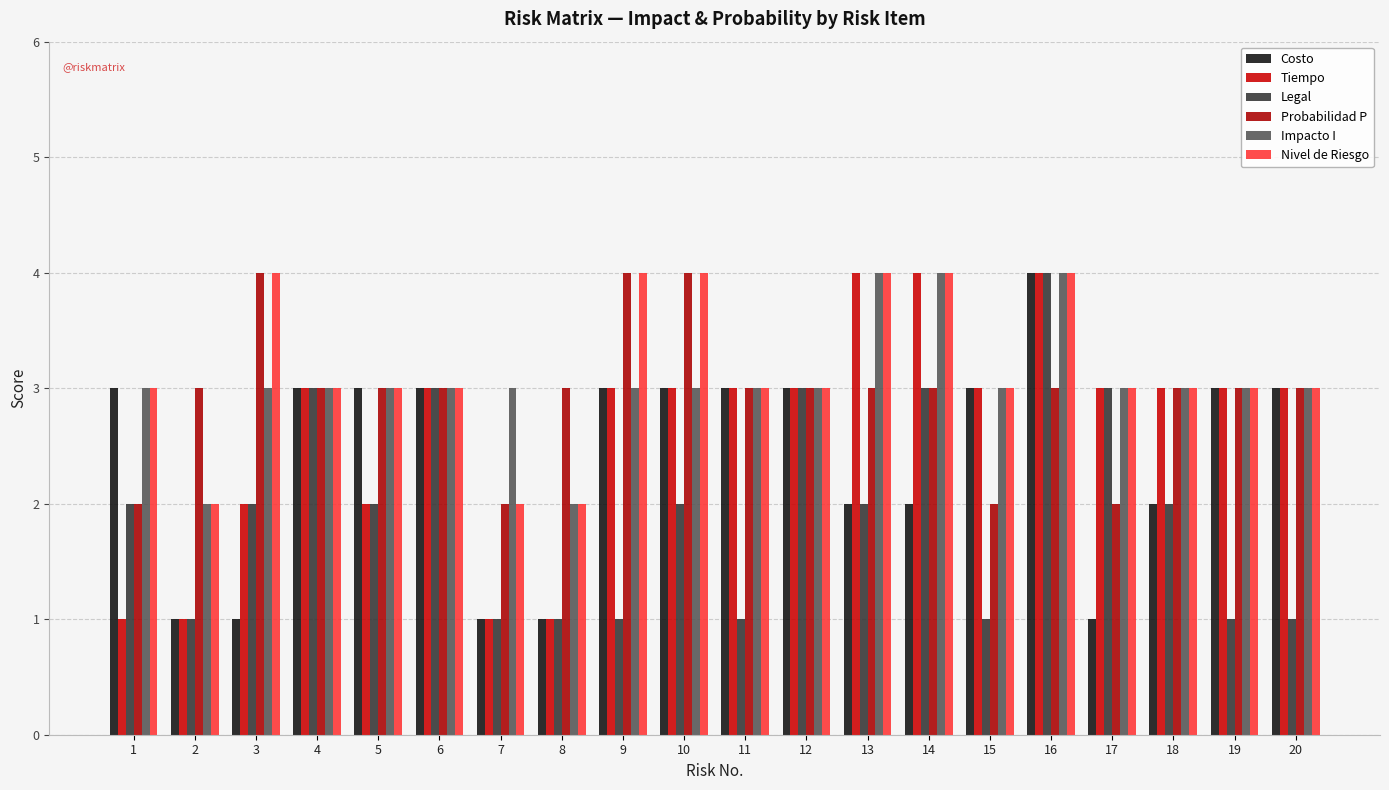

The value of Legal at 20 is 2. True or false?

False